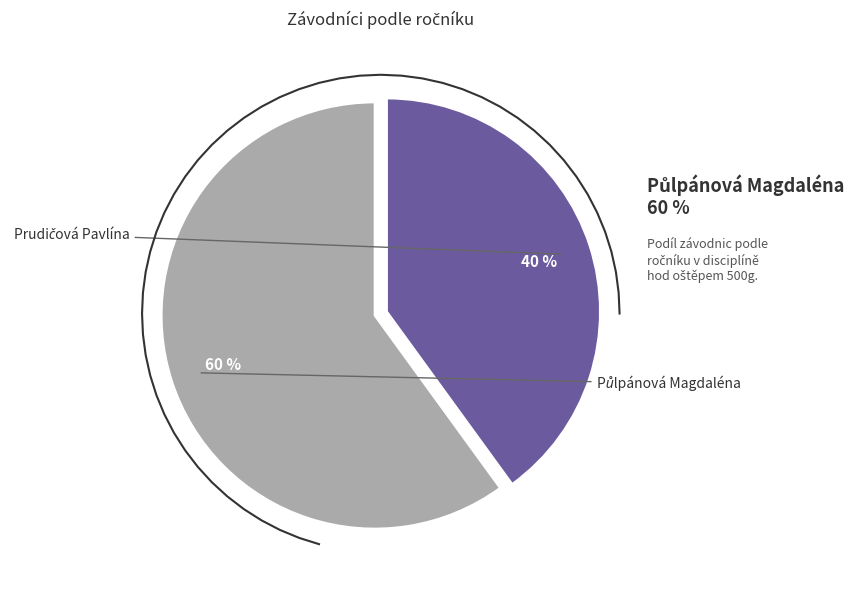

Which slice represents more than half of the pie?

Půlpánová Magdaléna